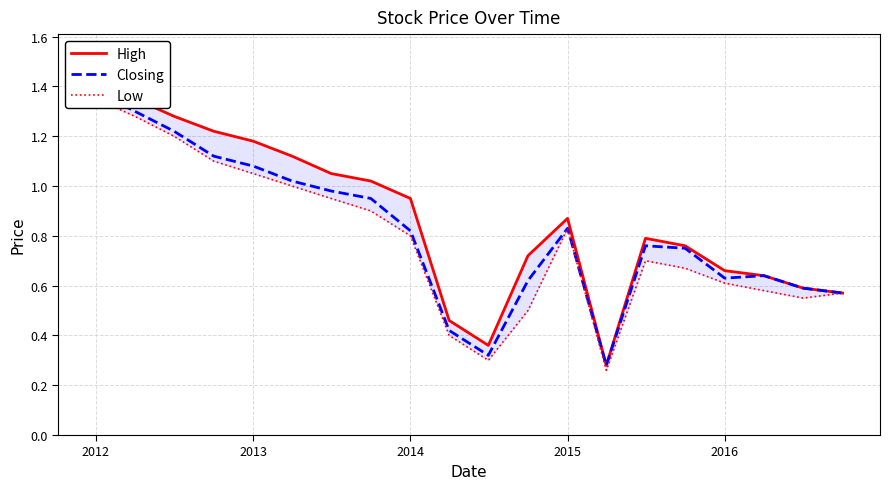

True or false: Closing and Low intersect in this chart.

False